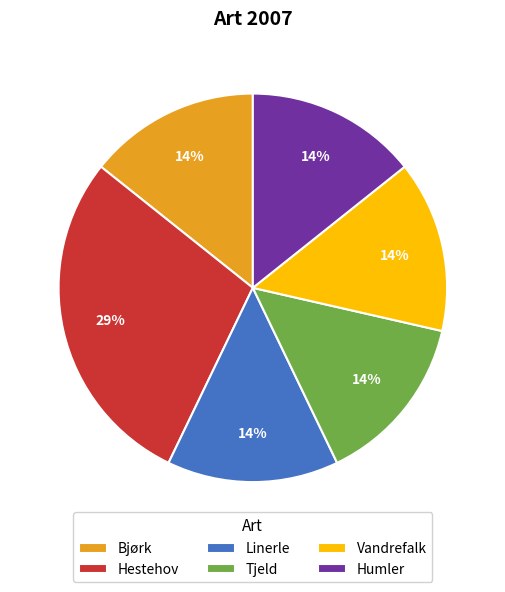

True or false: Hestehov accounts for 22% of the total.

False